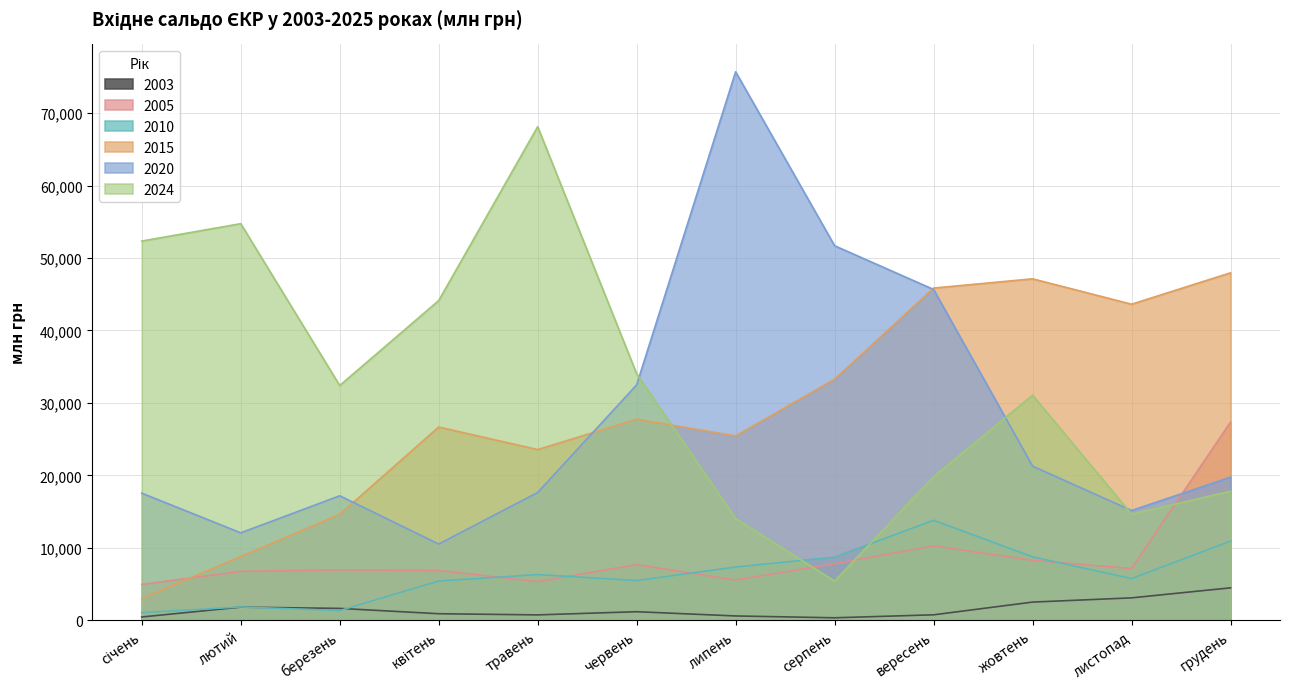

Reading left to right, transcribe all the data shown in this chart.

2003: 452.0	1811.0	1637.0	903.0	740.0	1180.0	594.0	341.0	752.0	2508.0	3092.0	4475.0
2005: 4950.2	6750.2	6957.5	6866.5	5342.0	7684.7	5548.6	7796.9	10269.5	8267.4	7148.2	27350.1
2010: 1055.3	1835.2	1333.8	5411.9	6312.0	5478.2	7352.0	8713.0	13805.6	8750.5	5749.4	10926.3
2015: 3007.5	8792.0	14615.0	26673.6	23559.8	27746.3	25446.1	33270.7	45852.9	47128.2	43623.6	47957.5
2020: 17547.5	12066.7	17181.8	10516.7	17631.8	32488.6	75700.7	51692.9	45656.8	21275.1	15146.3	19753.3
2024: 52340.6	54739.6	32402.7	44127.1	68125.6	34026.4	14049.2	5398.5	19819.2	31066.0	14645.1	17814.5